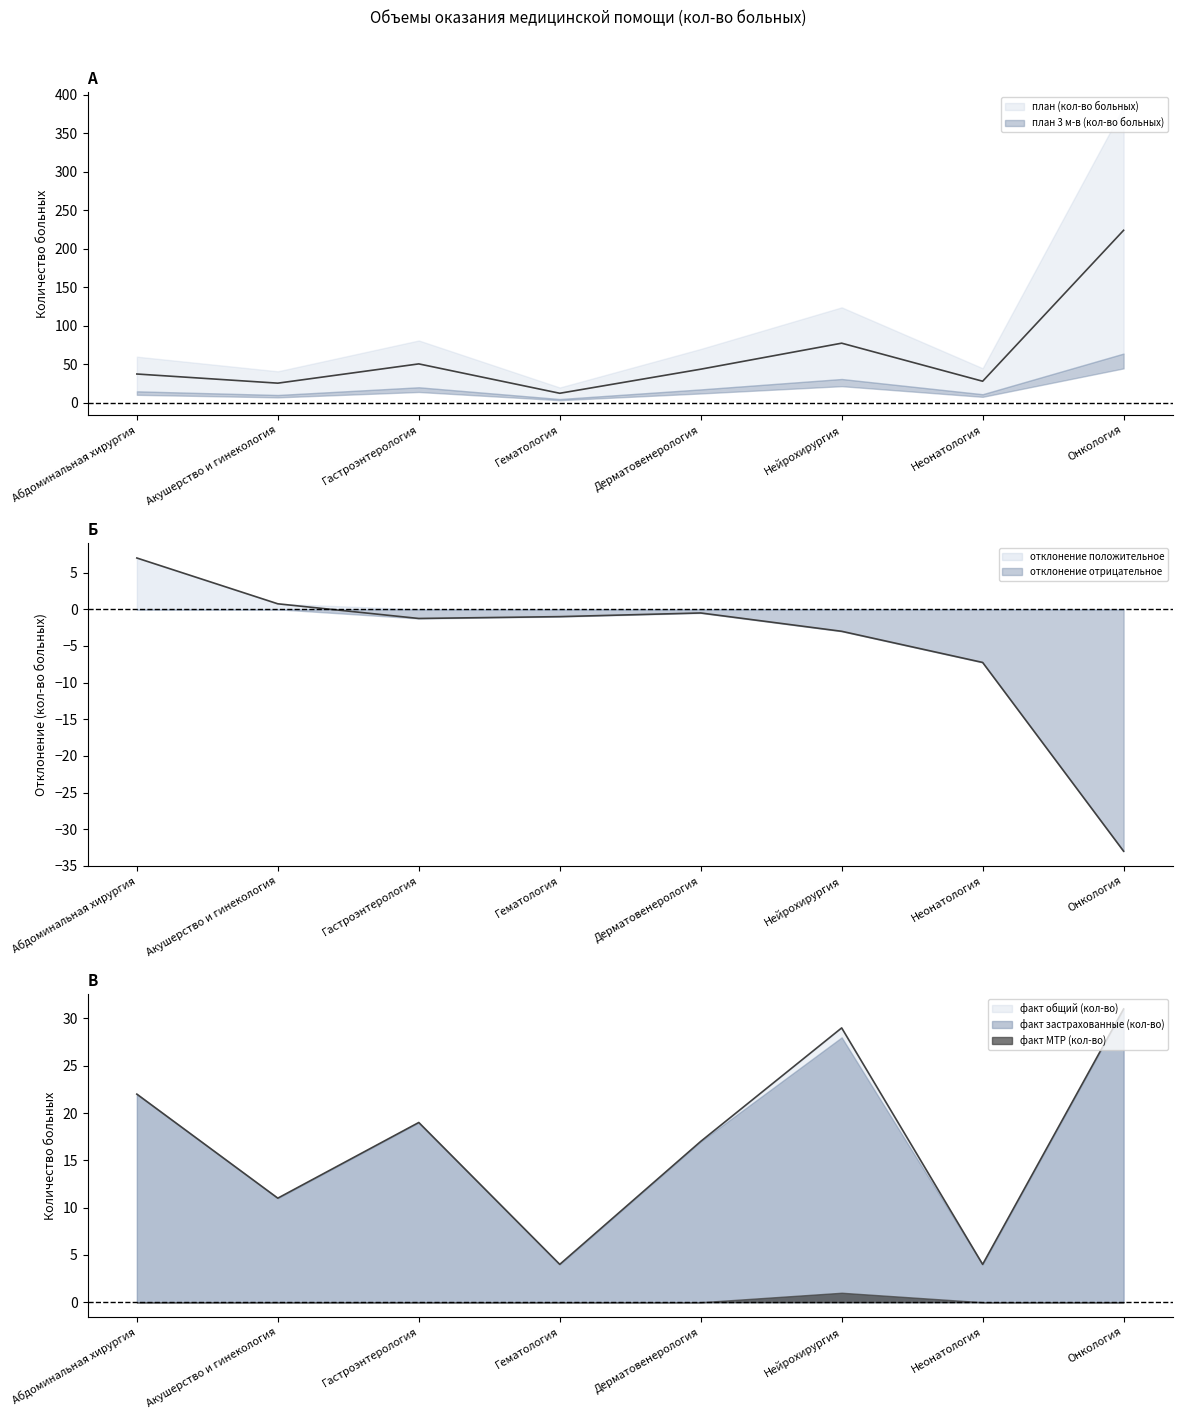

True or false: отклонение (кол-во) has more than 1 interior local peaks.

False